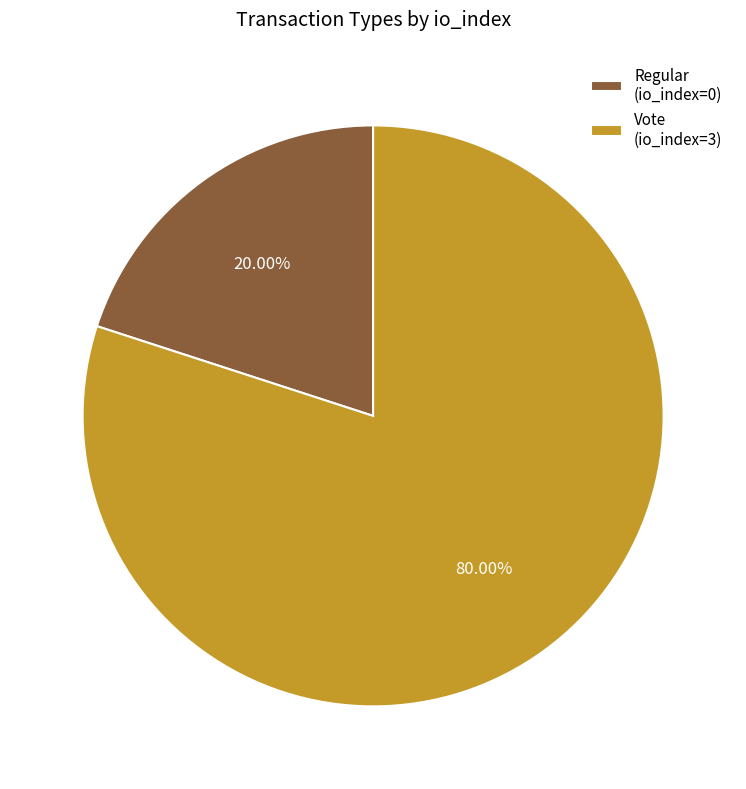

Which slice represents more than half of the pie?

Vote (io_index=3)